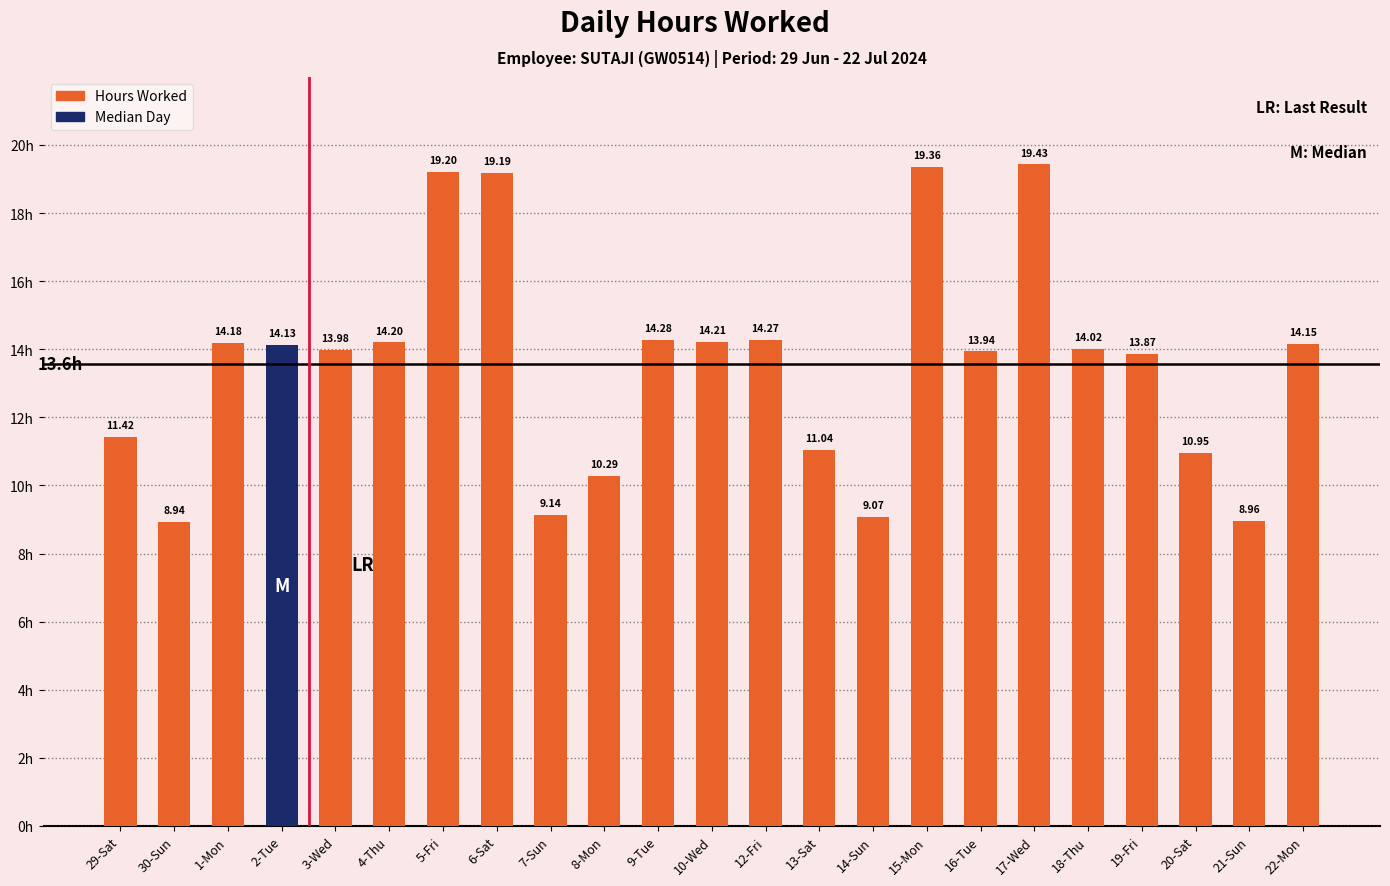

What is the difference between the second highest and minimum values?

10.4